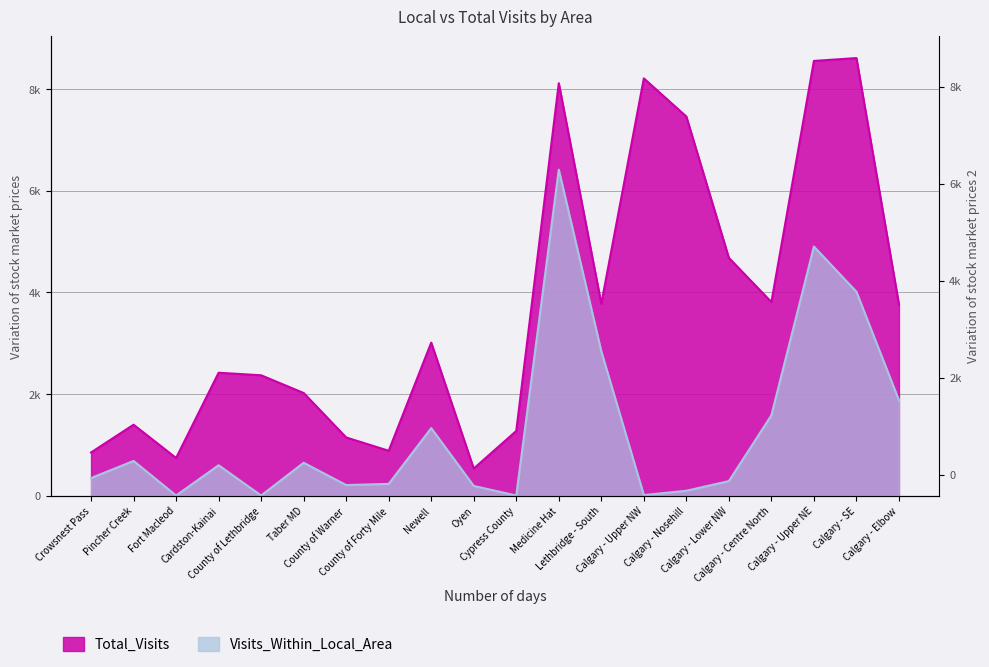

True or false: Visits_Within_Local_Area and Total_Visits intersect in this chart.

False